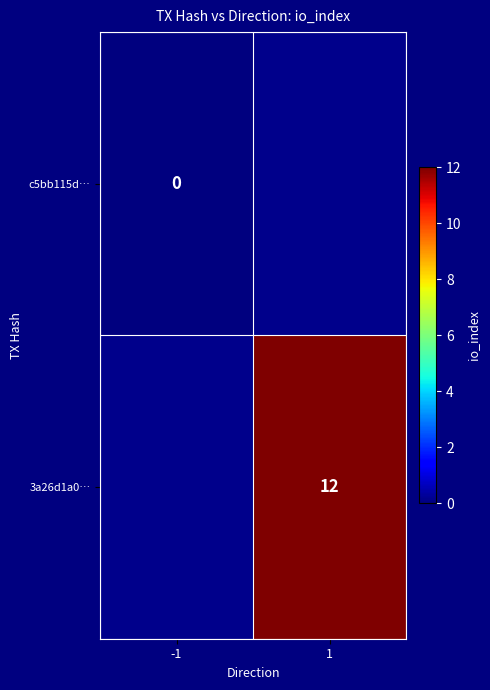

The 3a26d1a0… series shows 12 at 1. True or false?

True